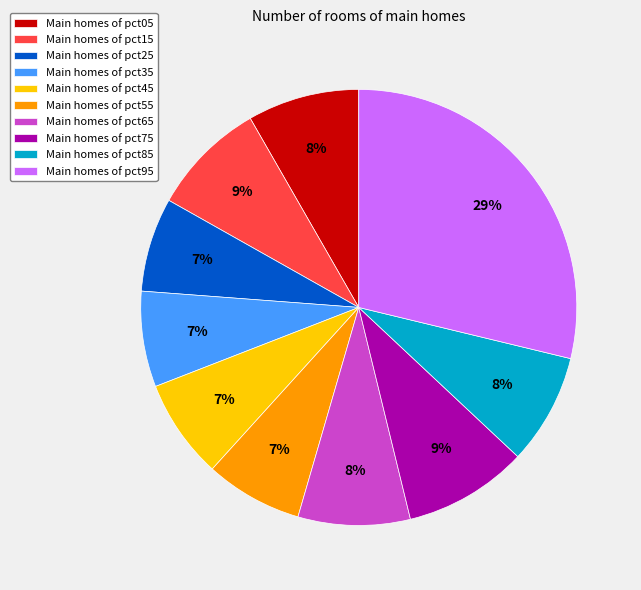

Is the sum of Main homes of pct35 and Main homes of pct45 greater than half?

No